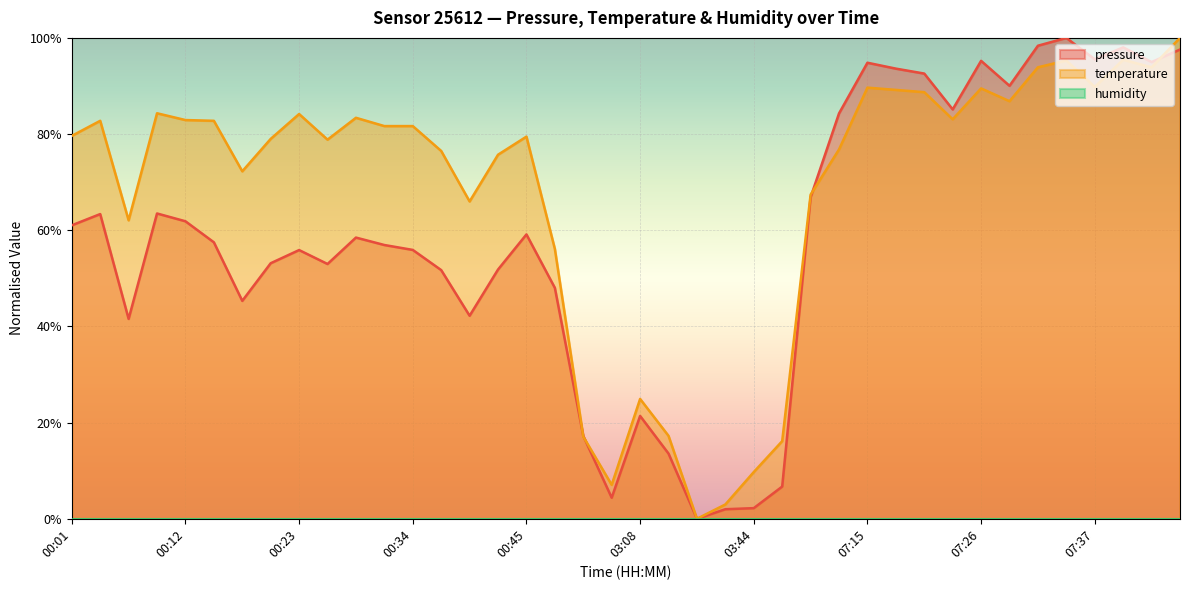

True or false: pressure has a value of 0.4 at 00:04.

False